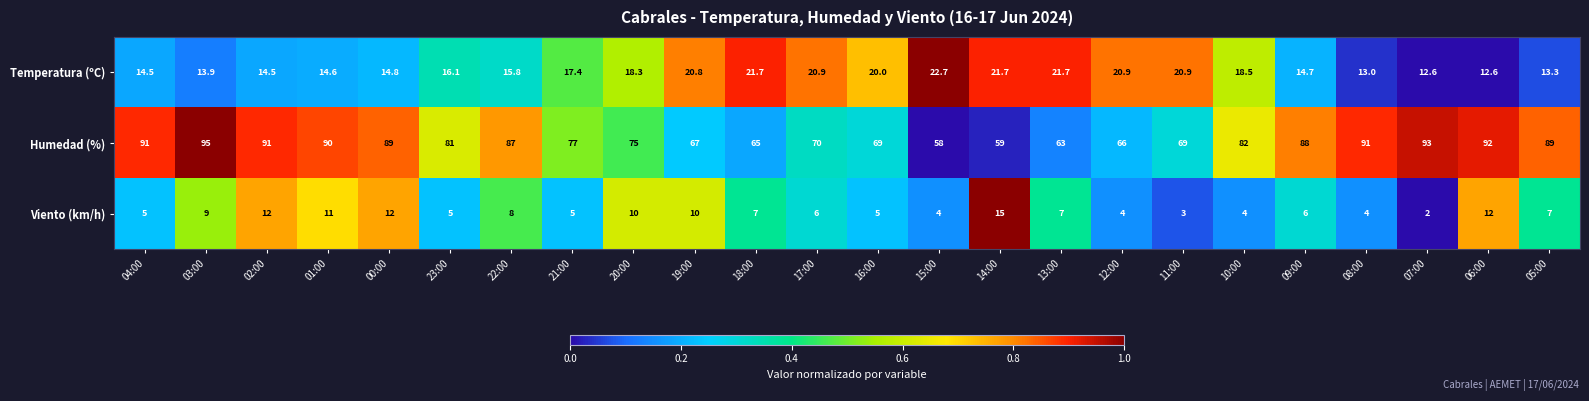

At which category is the sum across all series the highest?

03:00